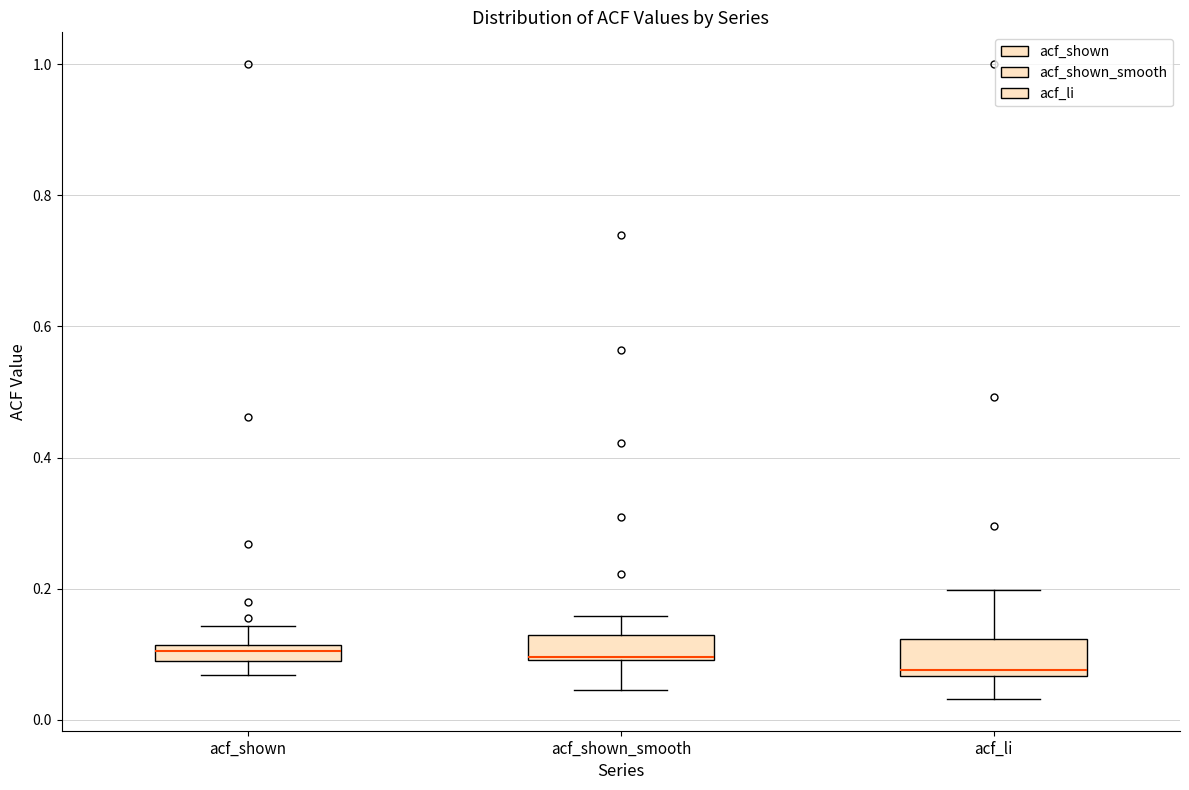

Where does the upper whisker of the box for acf_shown end on the y-axis? The values are not printed on the chart, so give them approximately, as read against the axis.

0.14